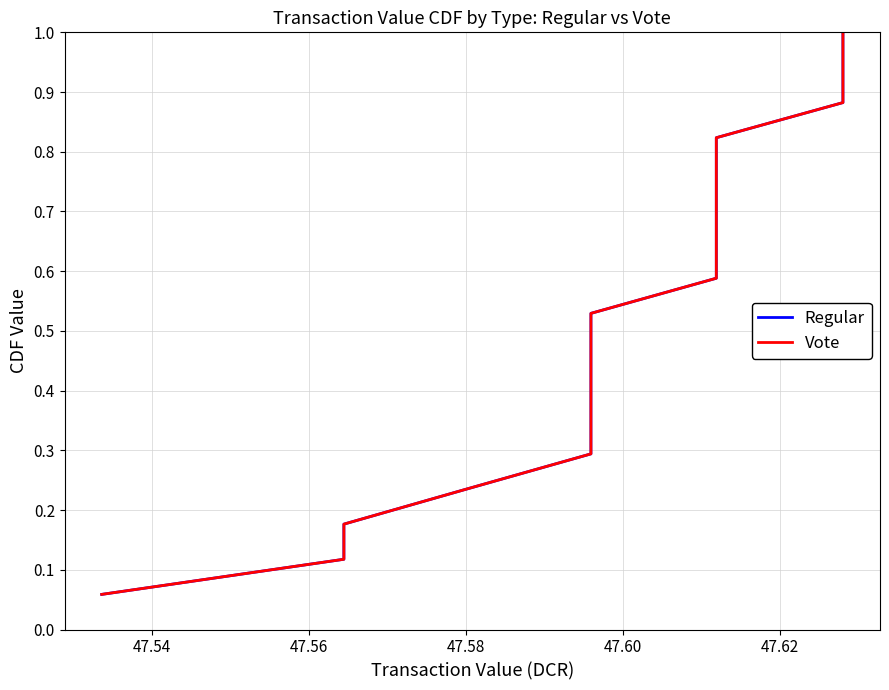

What are all the series names shown in the legend?

Regular, Vote